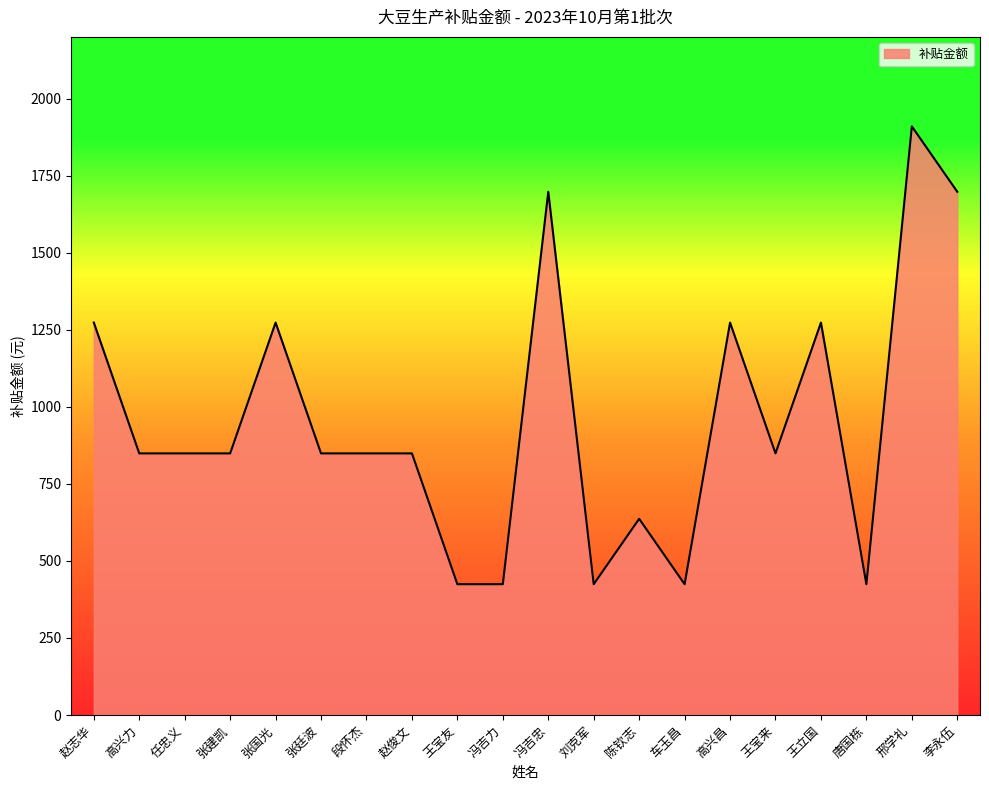

How many values are below 848?

6